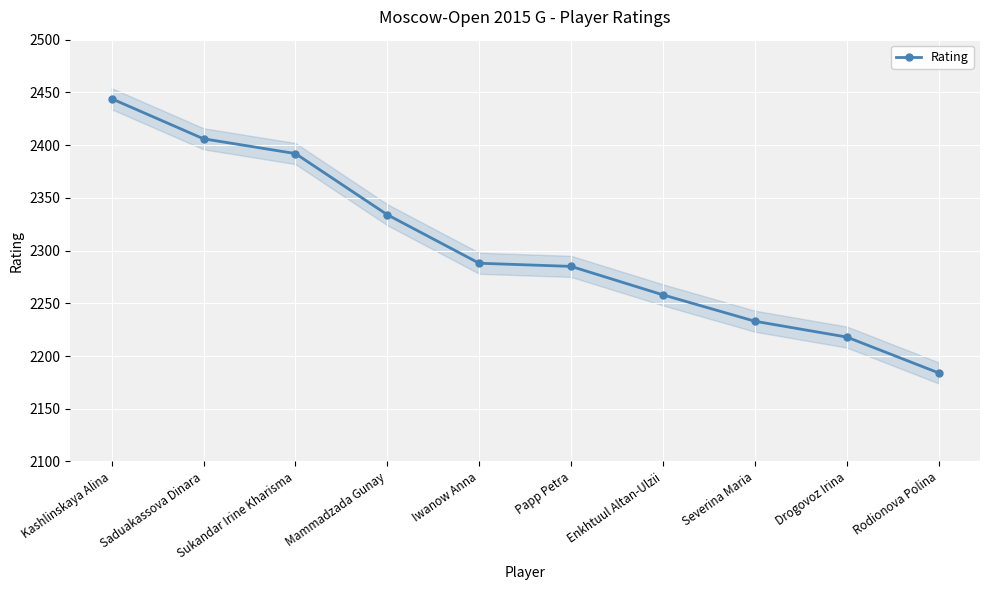

What is the maximum value shown in the chart?

2444